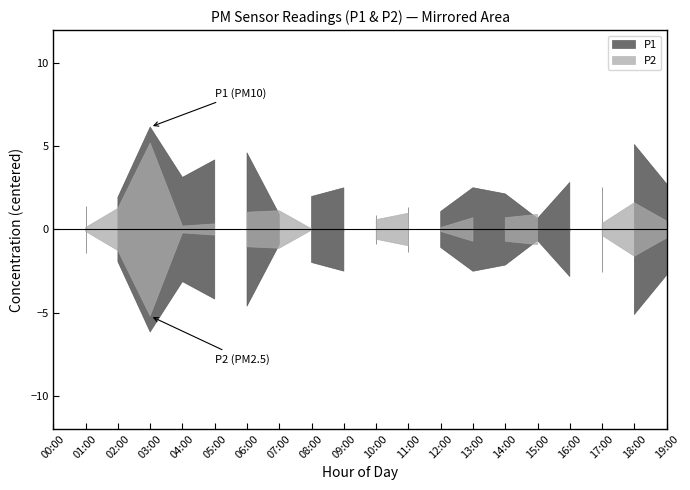

Reading right to left, what are all the values shown in this chart?

P1: 19:00=22.7	18:00=20.3	17:00=27.9	16:00=22.6	15:00=24.8	14:00=23.3	13:00=22.9	12:00=24.3	11:00=26.8	10:00=24.5	09:00=27.9	08:00=27.4	07:00=24.5	06:00=20.8	05:00=29.6	04:00=28.6	03:00=31.6	02:00=27.4	01:00=24.0	00:00=26.6
P2: 19:00=9.6	18:00=8.5	17:00=9.8	16:00=10.2	15:00=9.2	14:00=9.4	13:00=10.8	12:00=10.2	11:00=9.1	10:00=9.5	09:00=10.2	08:00=10.1	07:00=9.0	06:00=9.1	05:00=10.4	04:00=10.3	03:00=15.3	02:00=11.4	01:00=10.2	00:00=9.9